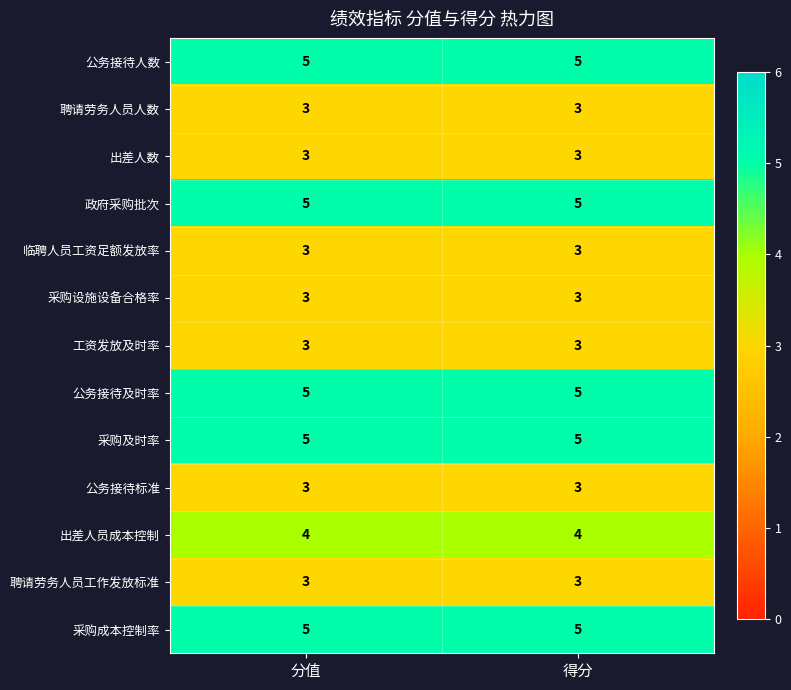

True or false: 采购成本控制率 has a value of 5 at 分值.

True